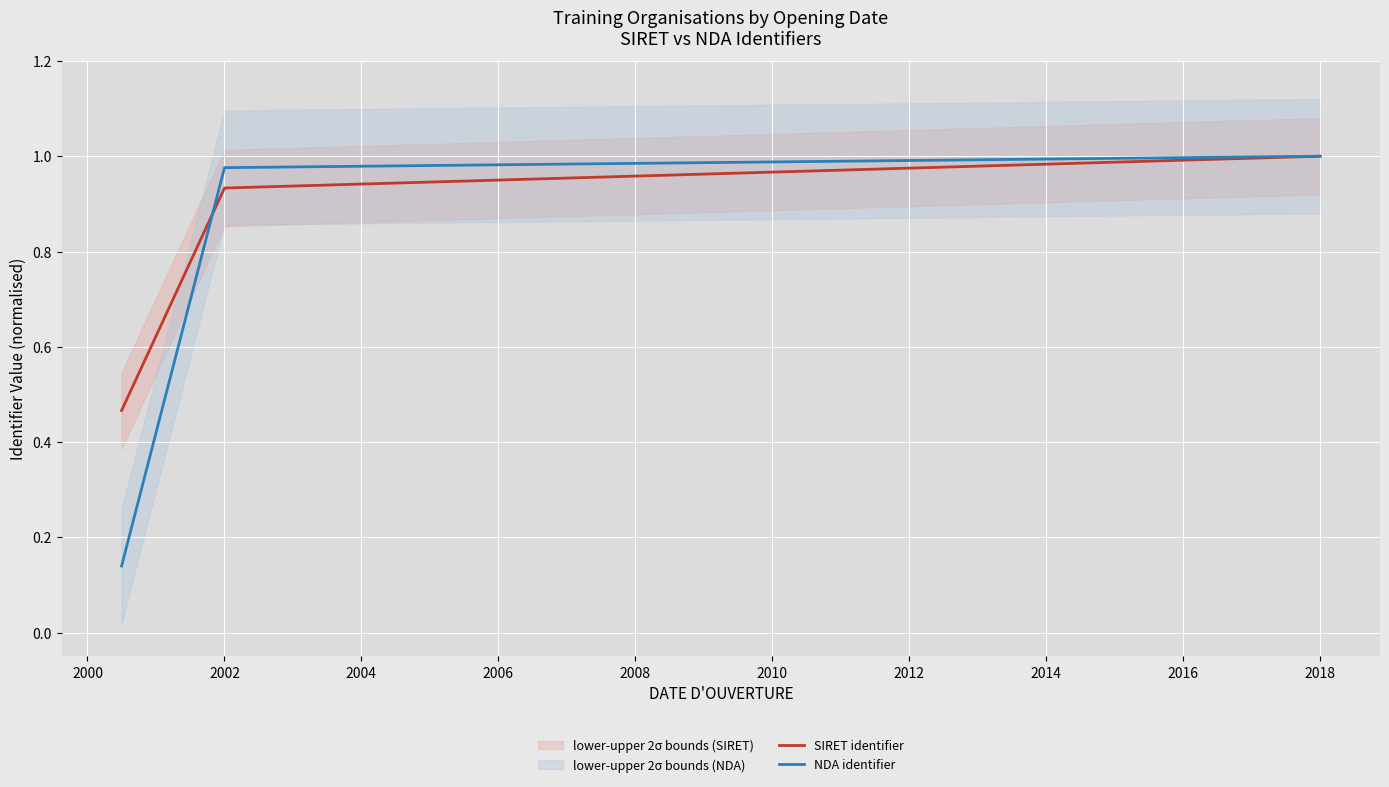

True or false: SIRET identifier has a value of 1.5 at 2018.

False